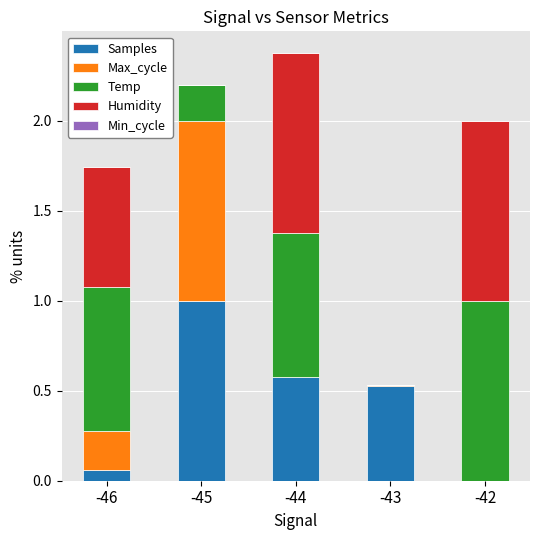

The Temp series shows 0.0 at -43. True or false?

True